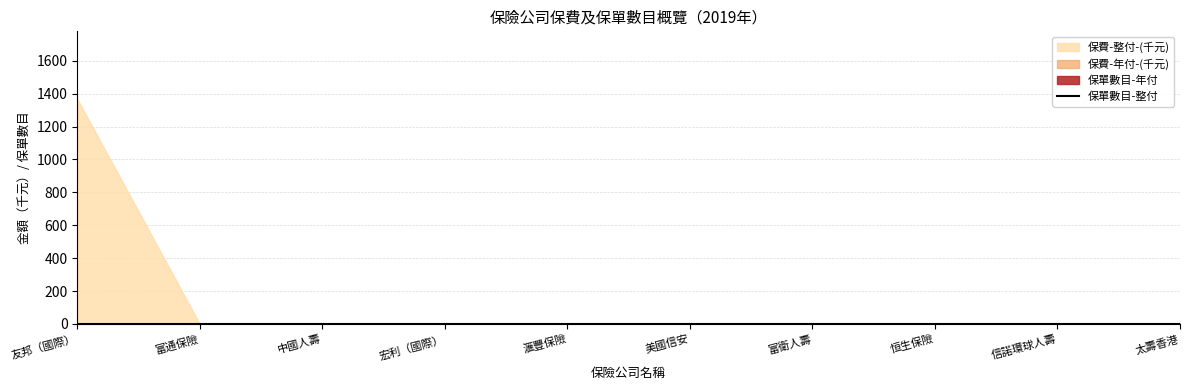

Rank the series at 太壽香港 from lowest to highest value.

保費-整付-(千元), 保費-年付-(千元), 保單數目-年付, 保單數目-整付